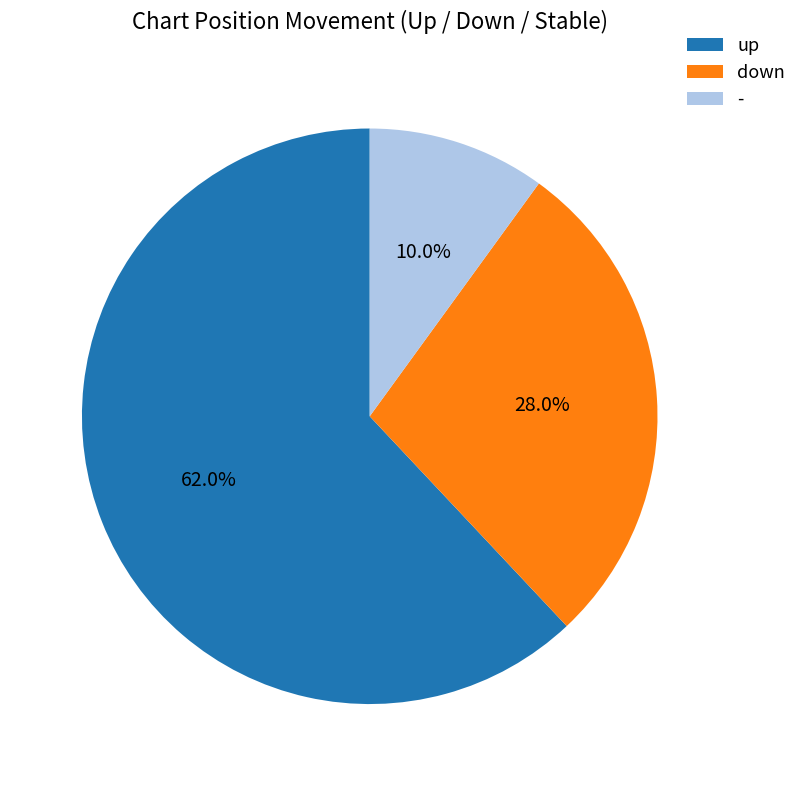

Is there a majority slice in this chart?

Yes